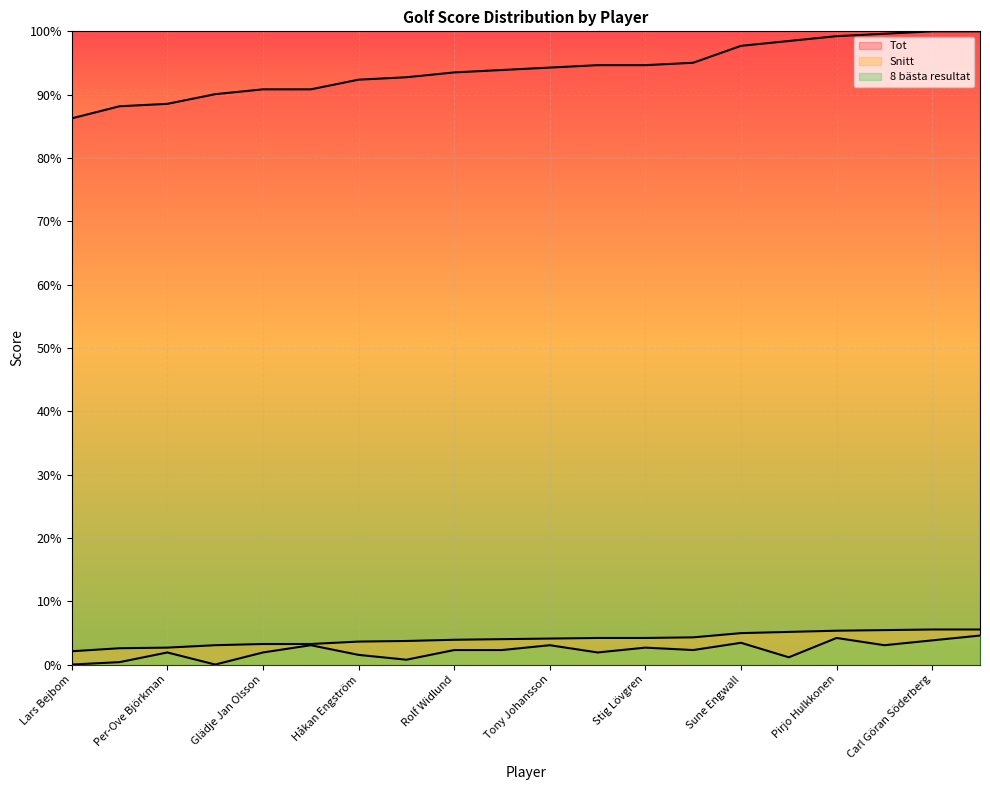

Which series has the largest total across all categories?

Snitt